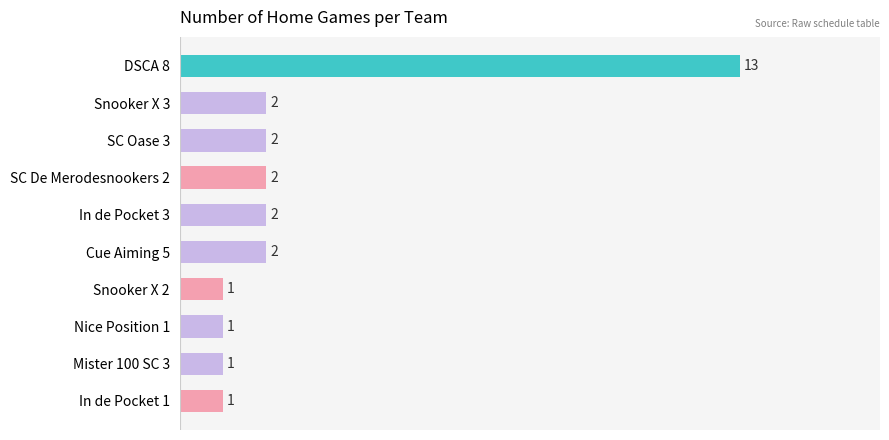

Reading bottom to top, list all the values displayed in this chart.

1	1	1	1	2	2	2	2	2	13